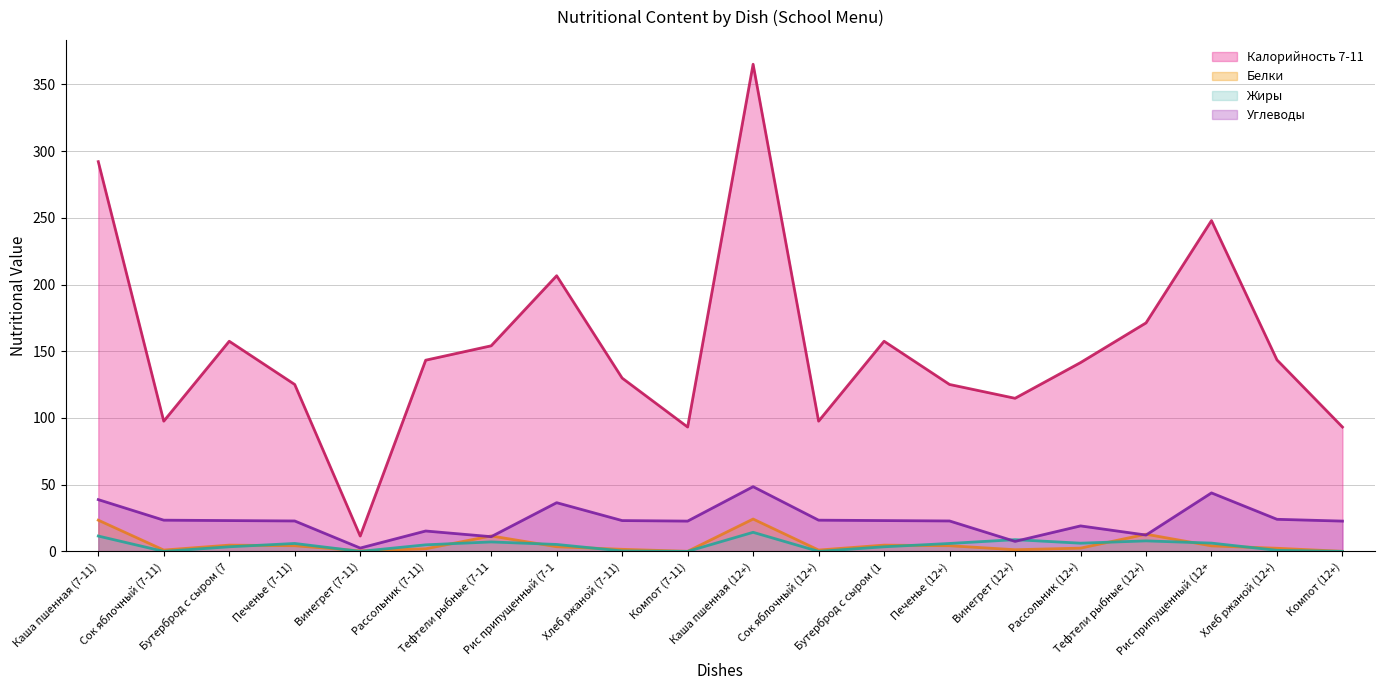

What is the difference between the Углеводы values at Каша пшенная (7-11) and Бутерброд с сыром (7?

15.7